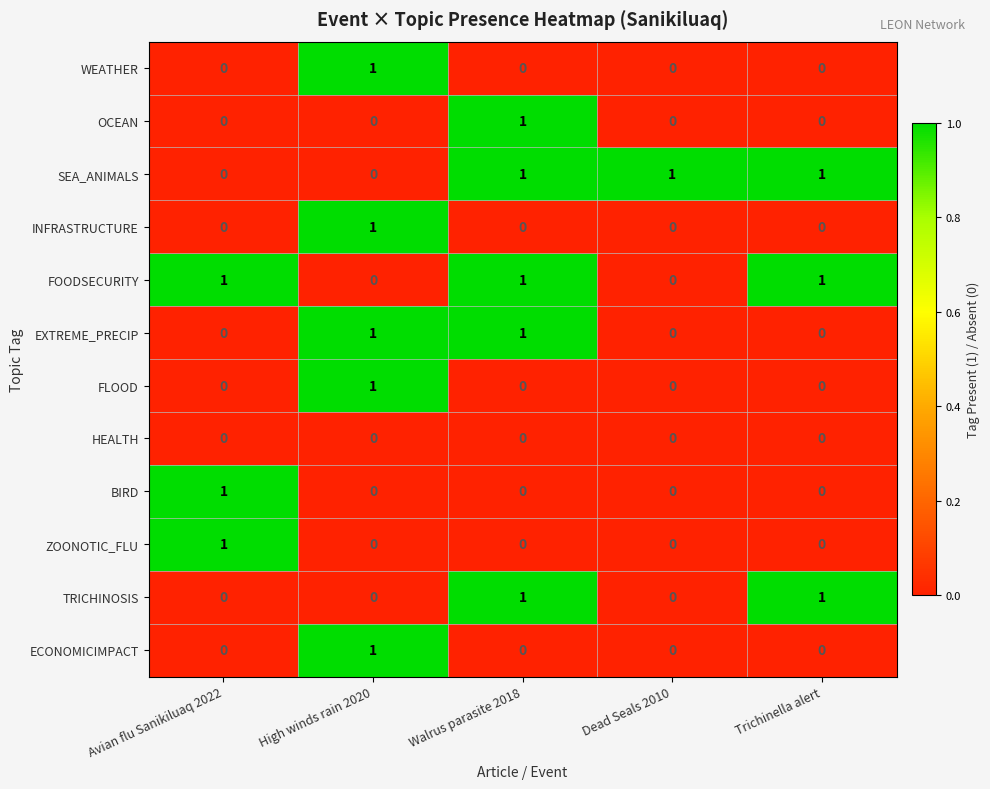

The value of OCEAN at Trichinella alert is 0. True or false?

True